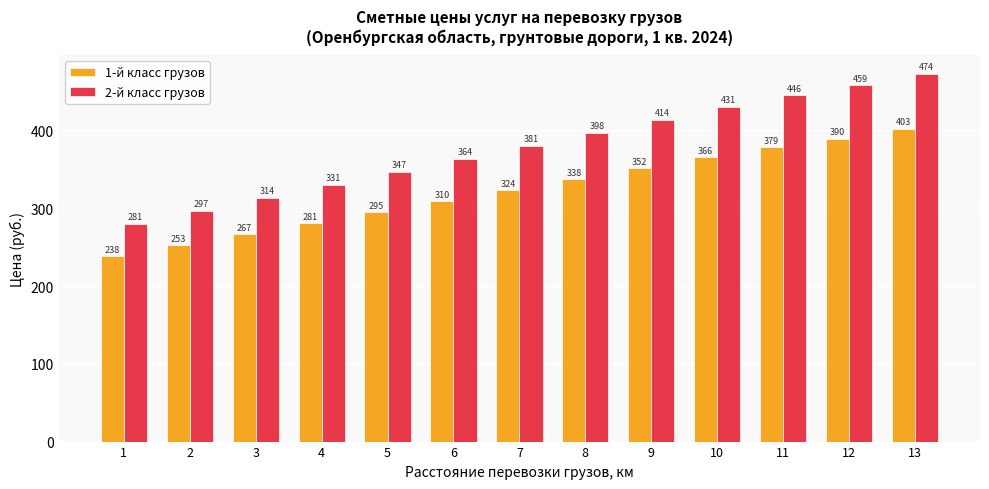

At which label does 2-й класс грузов first exceed 380?

7